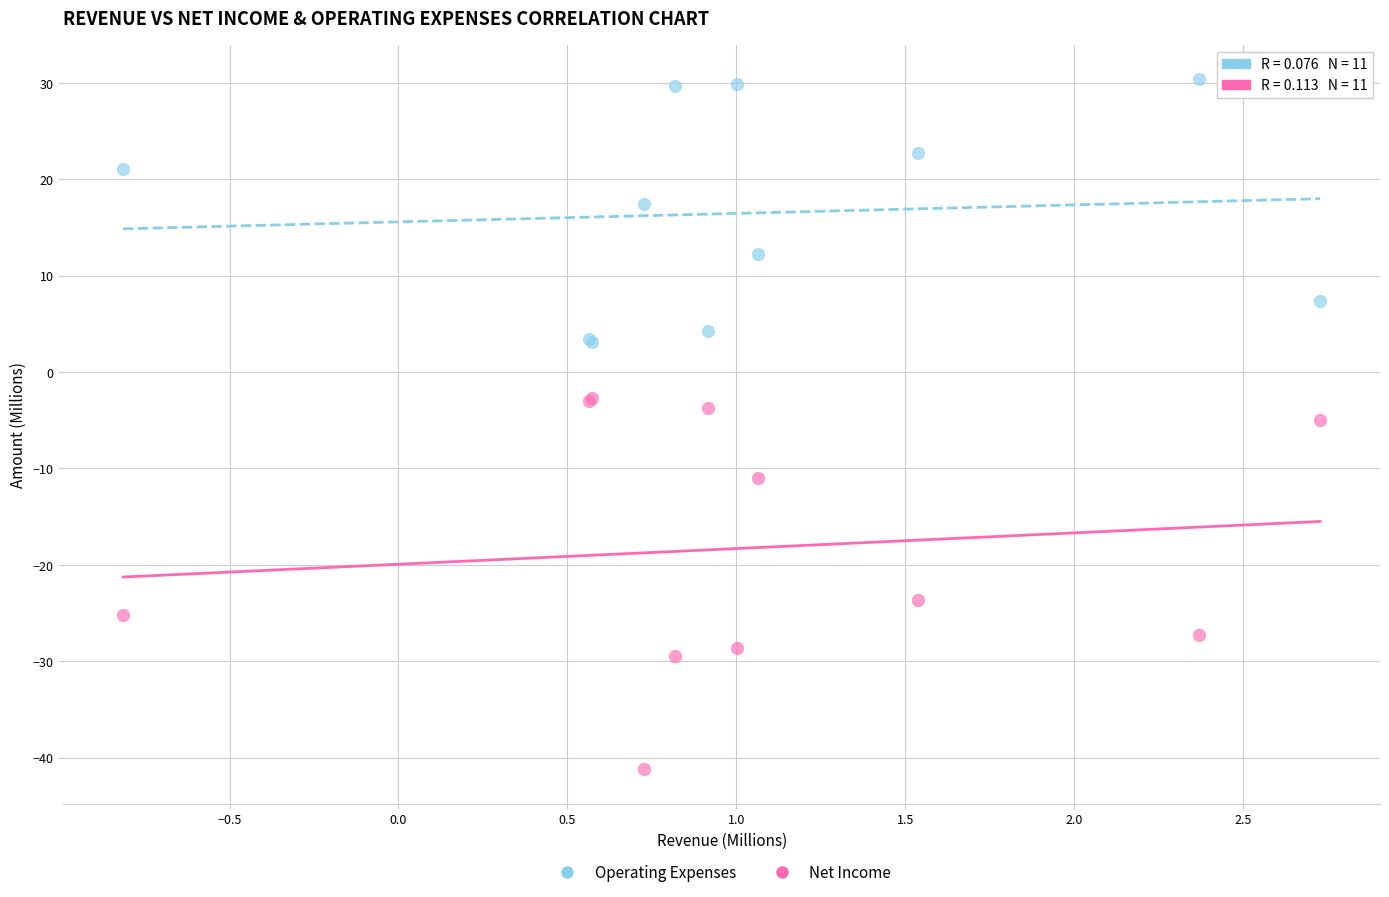

What are all the series names shown in the legend?

Operating Expenses, Net Income